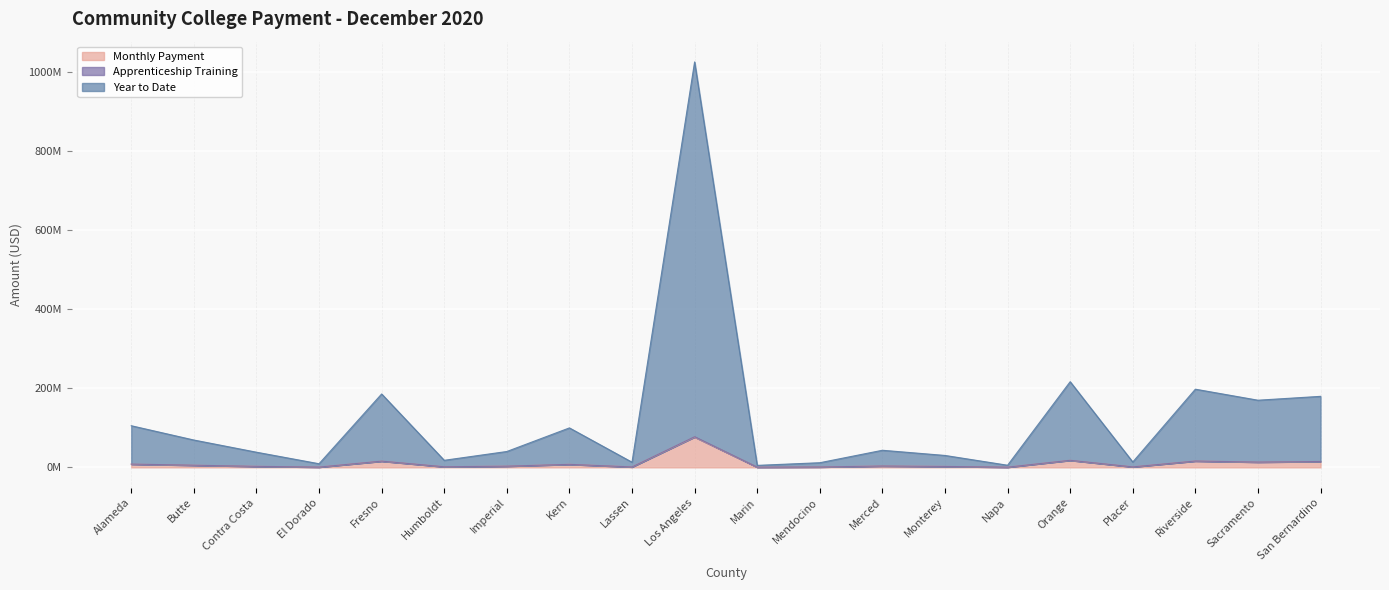

At how many categories does at least one series exceed 376537264?

1